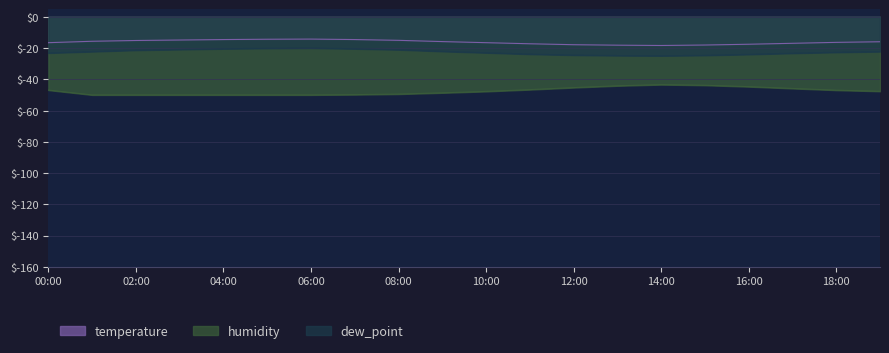

What value does the humidity series have at 01:00?

-50.0